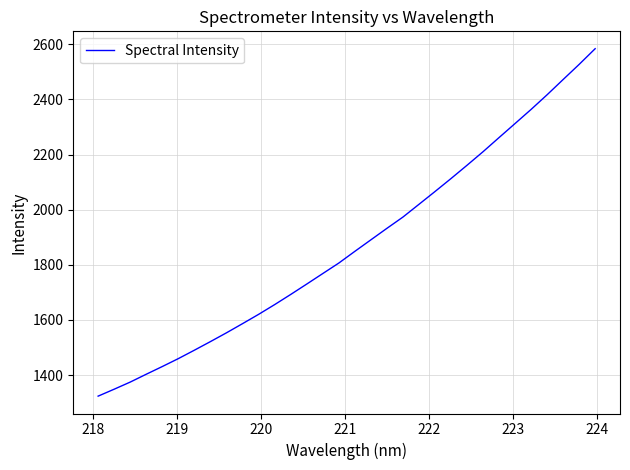

Reading right to left, list all the values displayed in this chart.

2583.7	2526.8	2471.9	2416.7	2363.5	2312.4	2261.4	2210.1	2161.0	2112.7	2065.6	2019.3	1973.1	1932.2	1890.5	1848.7	1806.3	1768.2	1730.1	1692.4	1655.6	1620.3	1586.6	1553.4	1521.6	1490.4	1459.9	1431.1	1403.2	1374.7	1348.9	1323.7